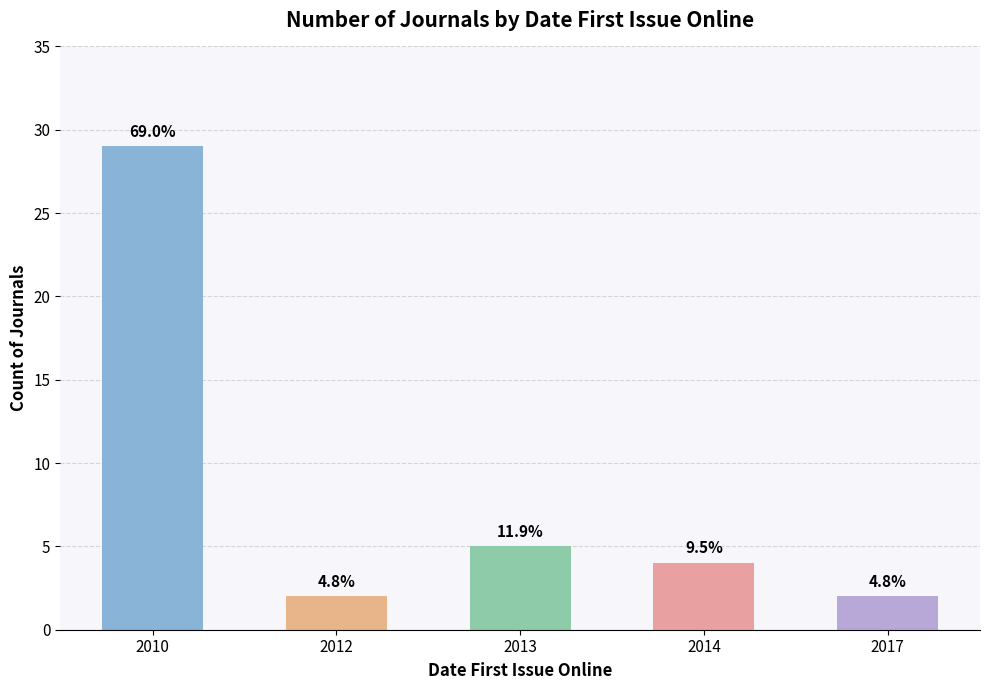

What is the greatest value displayed?

29